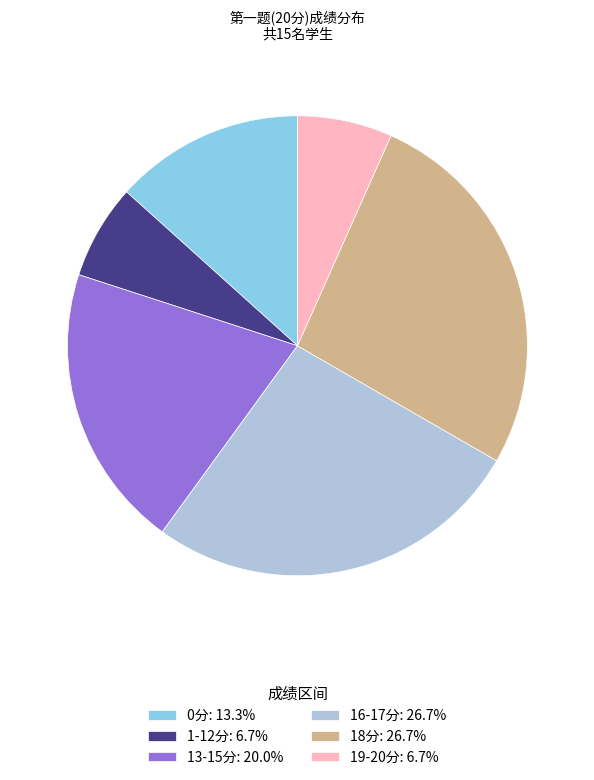

Does 13-15分: 20.0% represent more than half of the total?

No